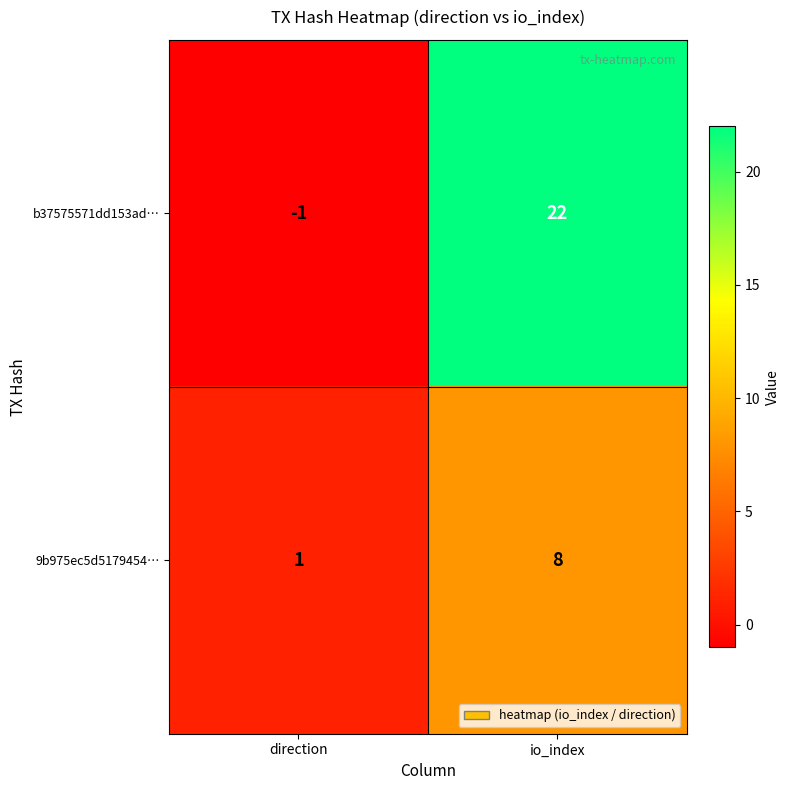

What is the difference between the highest and lowest values at io_index?

14